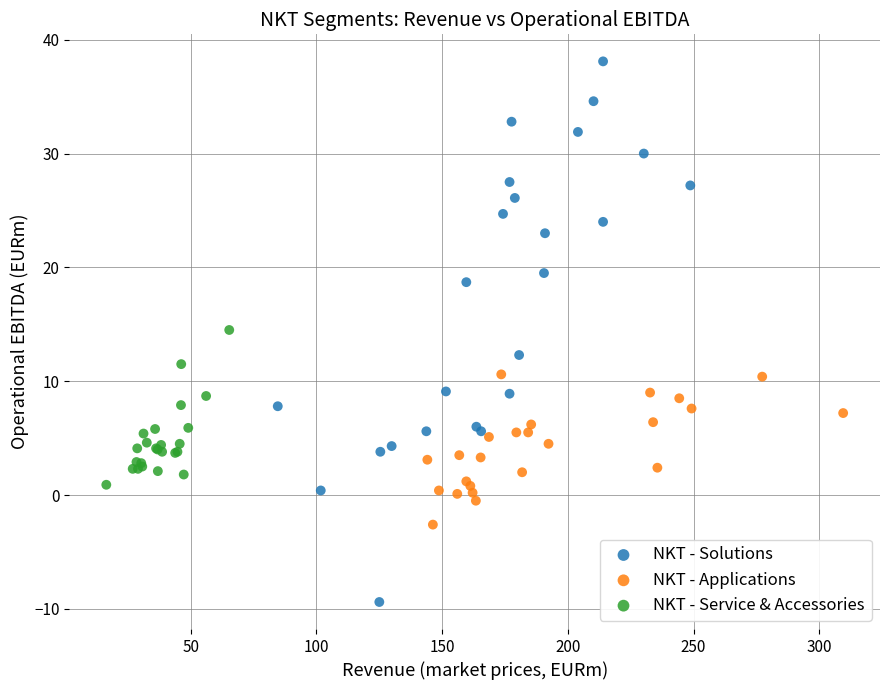

What are all the series names shown in the legend?

NKT - Solutions, NKT - Applications, NKT - Service & Accessories